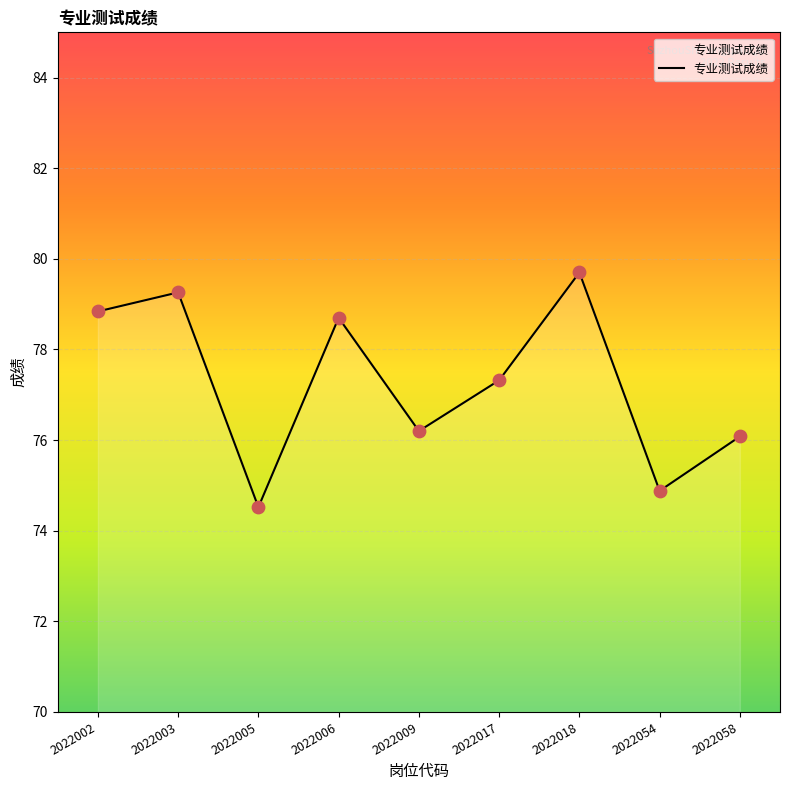

What is the change in value from 2022009 to 2022018?

+3.5